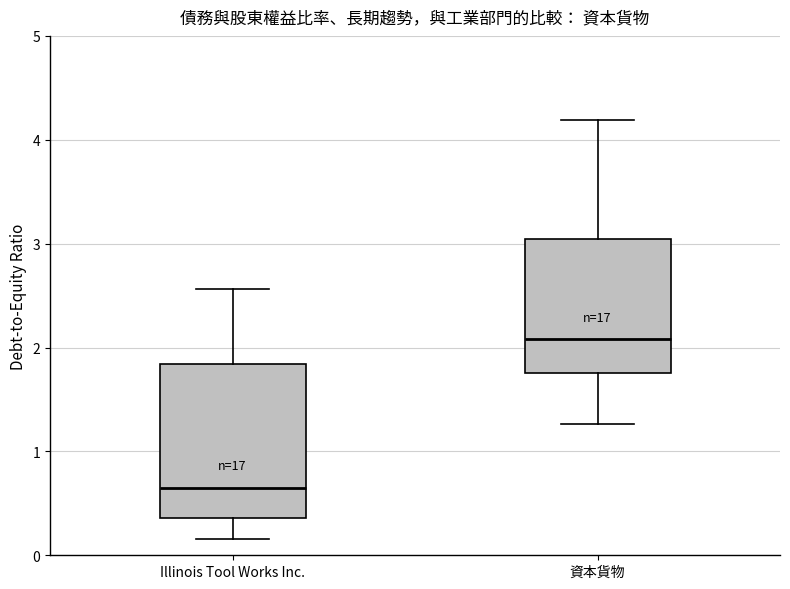

Which box has the highest median line?

資本貨物